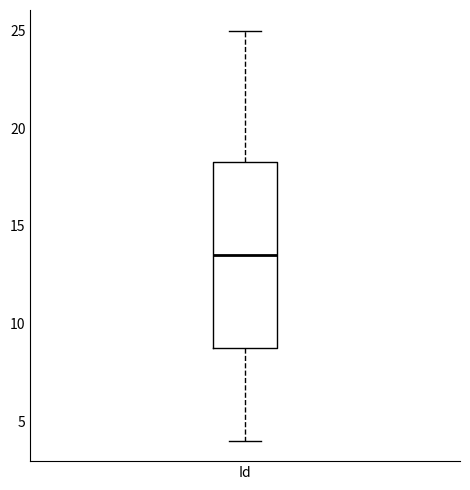

Transcribe this box plot: give where the median line is, the range the box spans, and where the two whiskers end, as read against the y-axis. The values are not printed on the chart, so give them approximately, as read against the axis.

median 13.5, box 9.0 to 18.5, whiskers 4.0 to 25.0